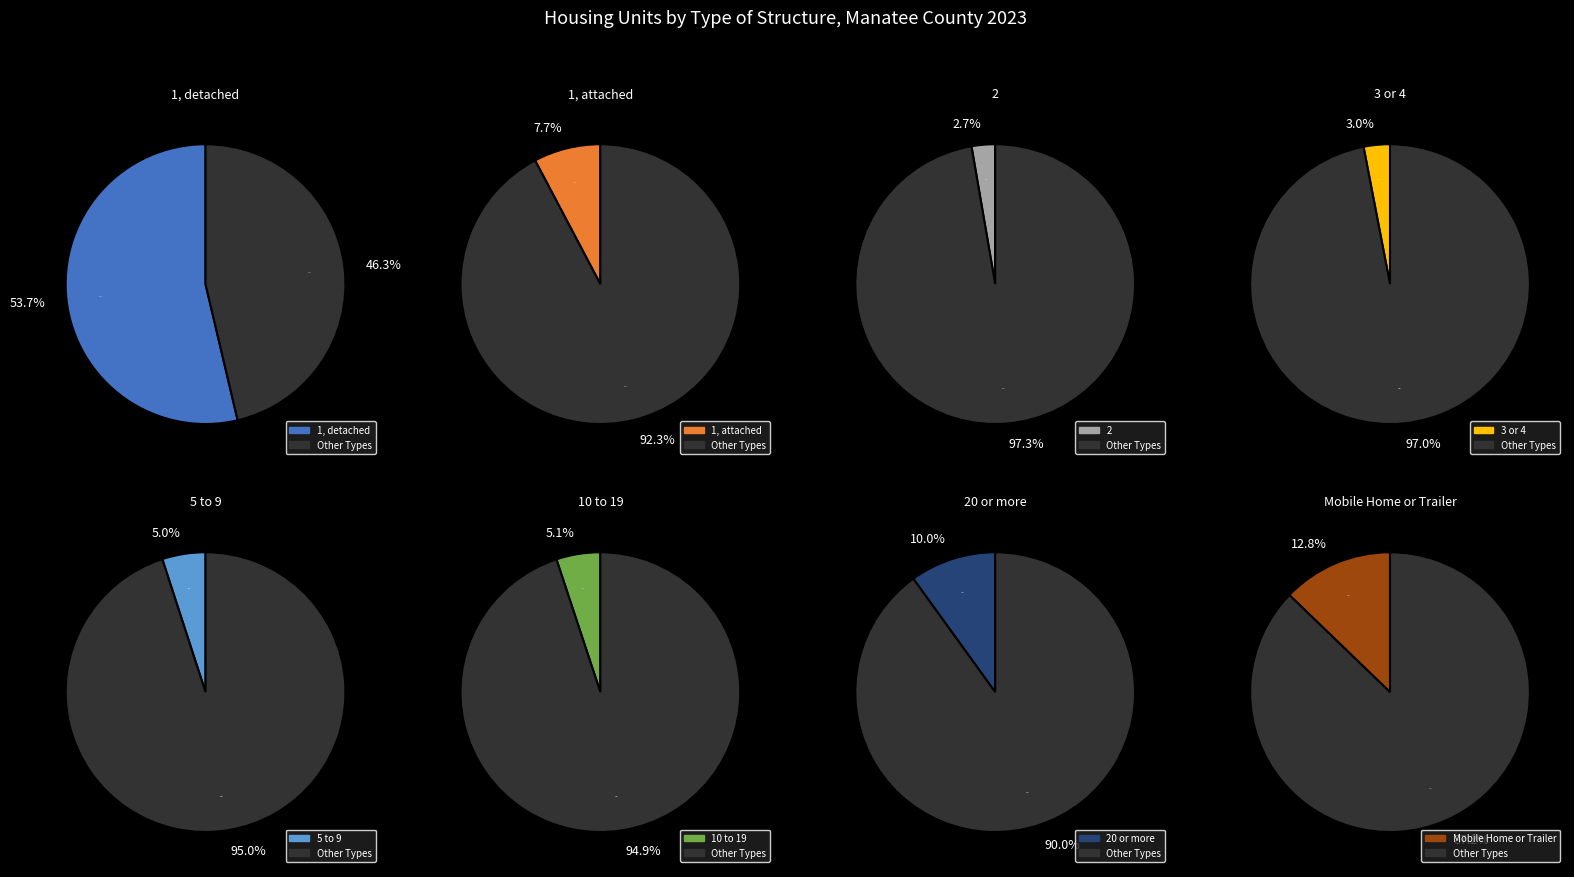

To the nearest percent, what portion does 20 or more represent?

10%